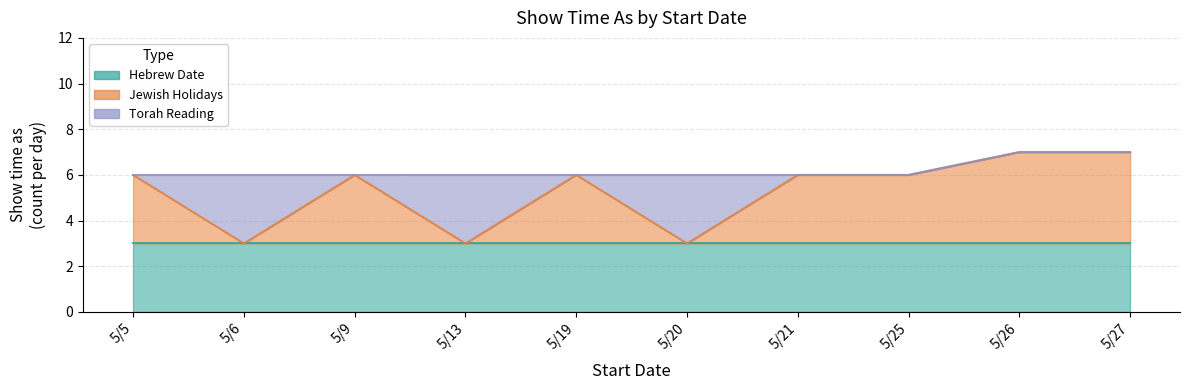

Count the number of categories in the chart.

10